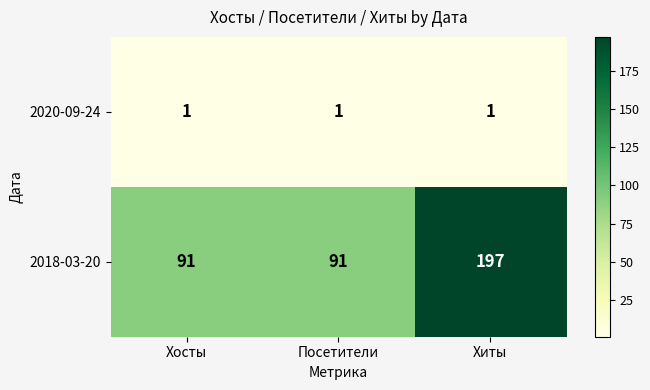

Reading right to left, what are all the values shown in this chart?

2020-09-24: Хиты=1	Посетители=1	Хосты=1
2018-03-20: Хиты=197	Посетители=91	Хосты=91